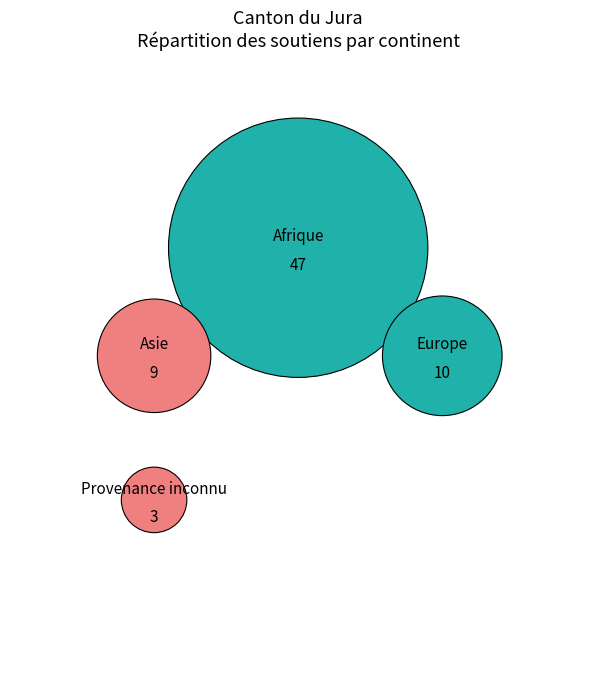

Combined, do Europe and Provenance inconnu account for over 50%?

No